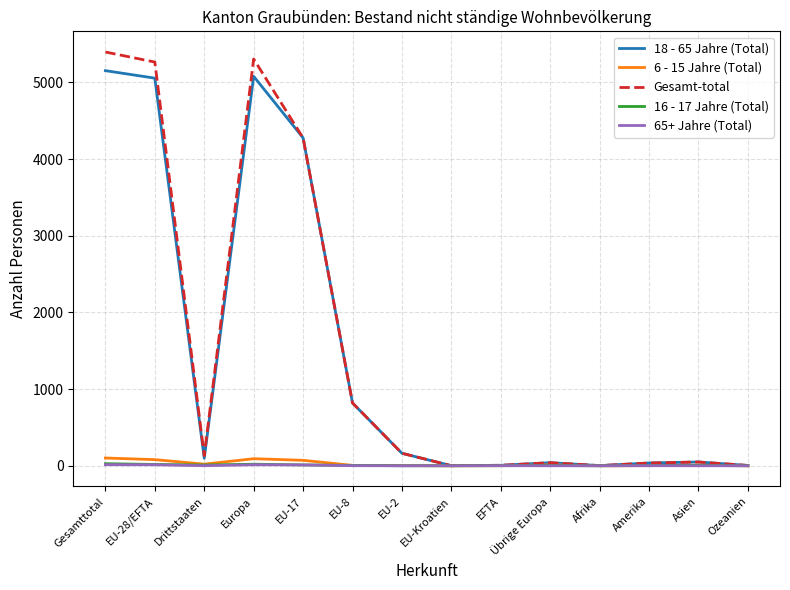

Is it true that 6 - 15 Jahre (Total) equals 0 at Ozeanien?

True